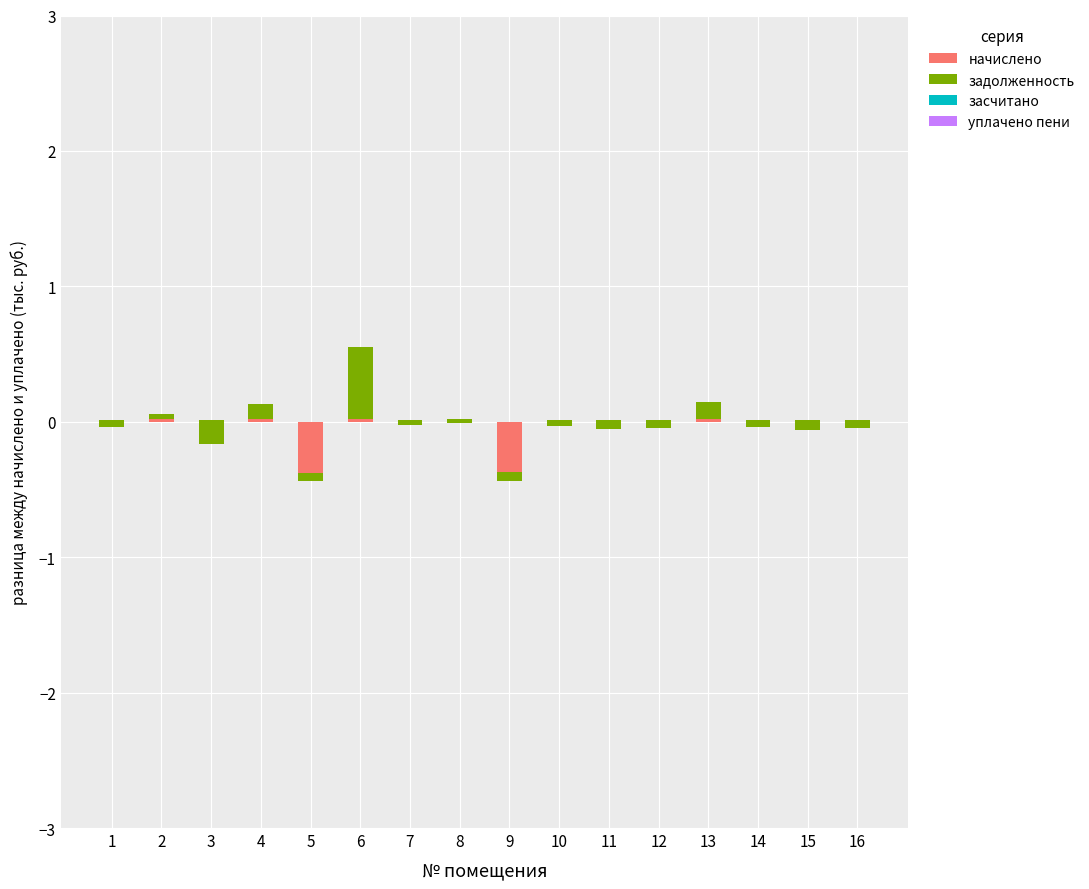

How many values in начислено are above zero?

14